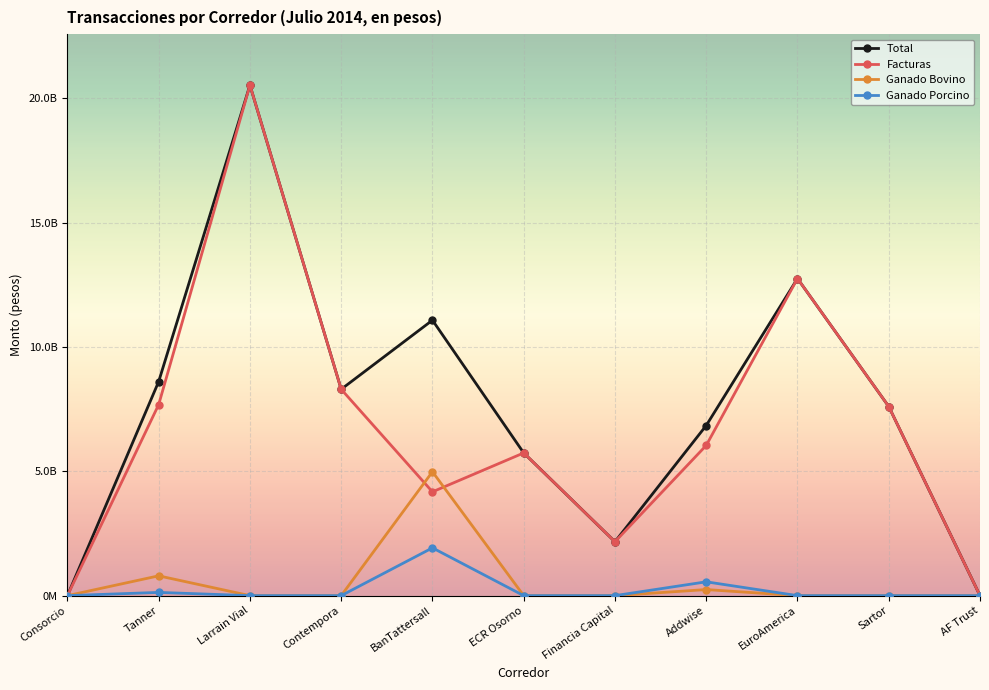

Does the chart have visible grid lines?

Yes